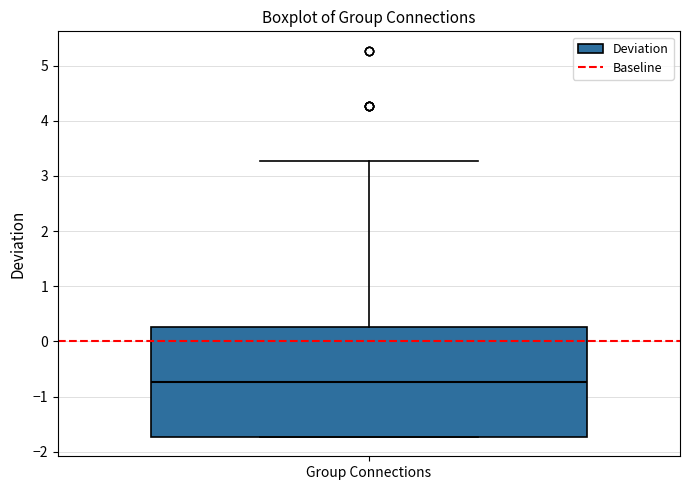

Read this box plot against the y-axis: the position of the median line, the range covered by the box, and the ends of both whiskers. The values are not printed on the chart, so give them approximately, as read against the axis.

median -0.7, box -1.7 to 0.3, whiskers -1.7 to 3.3